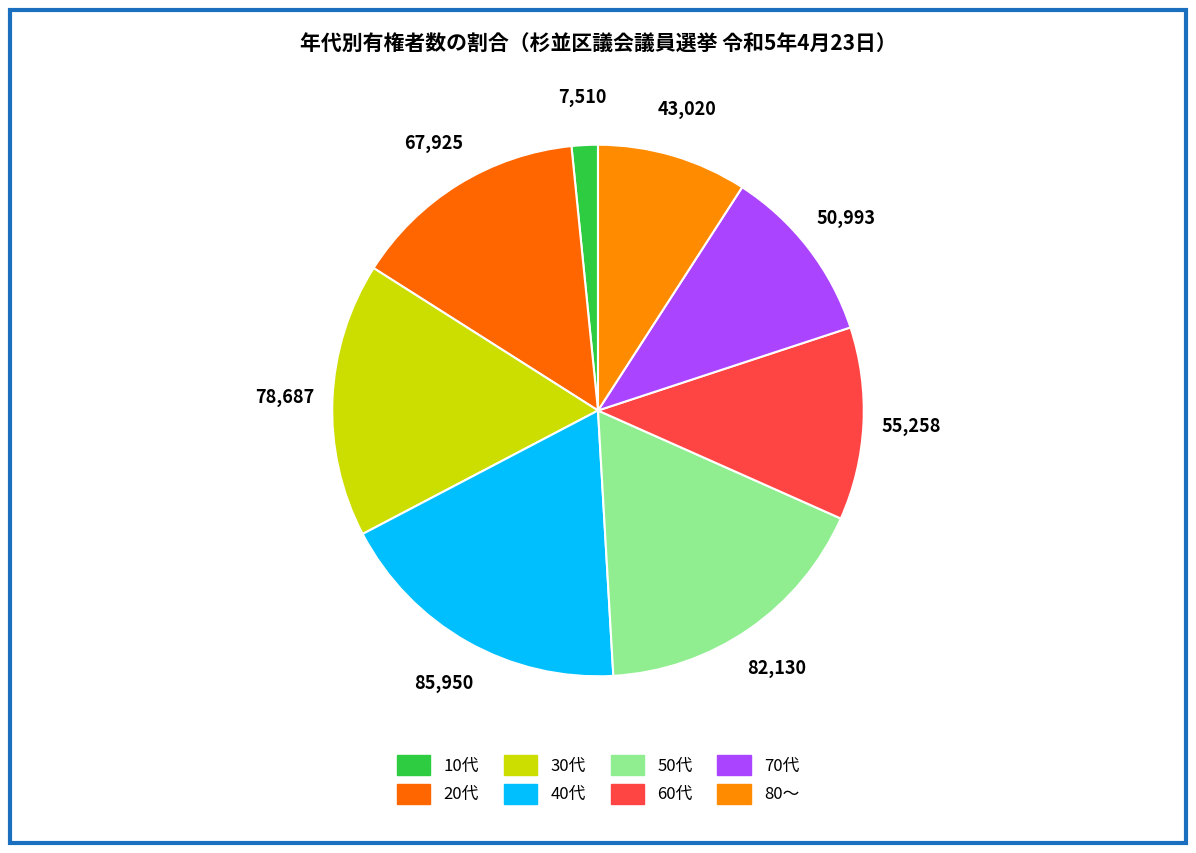

Is the sum of 60代 and 70代 greater than half?

No